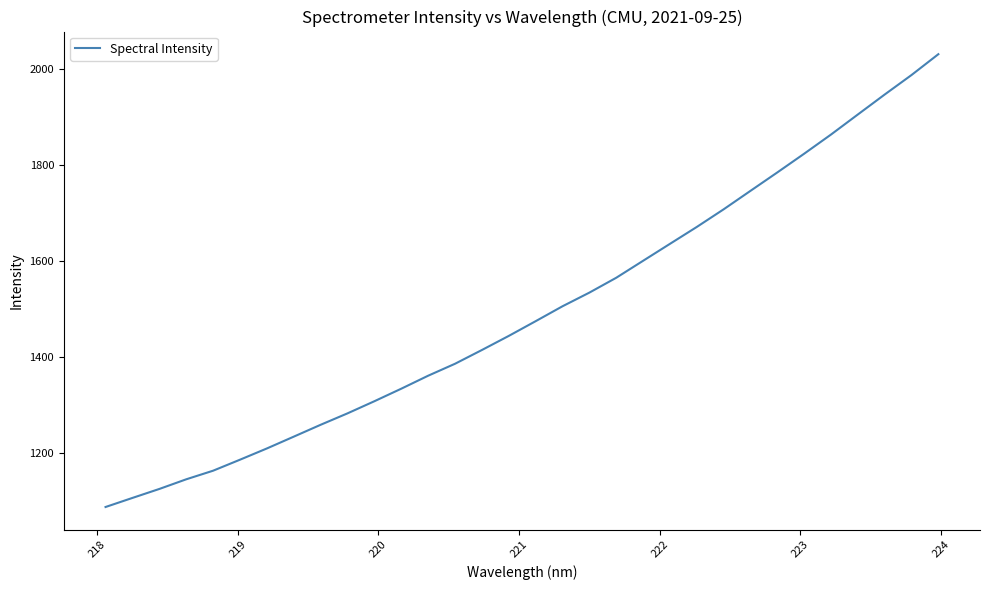

What is the maximum value shown in the chart?

2031.4